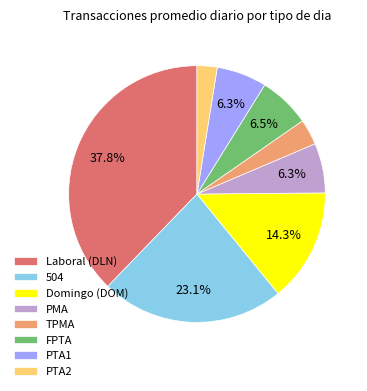

Is there any slice that represents more than half of the pie?

No